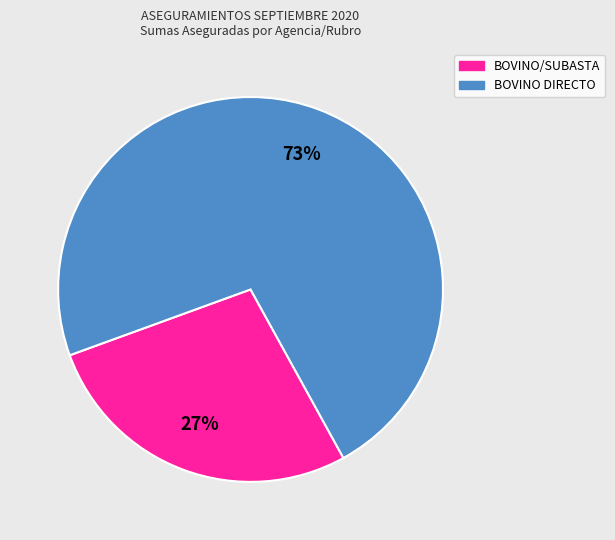

To the nearest percent, what is the average slice percentage?

50%